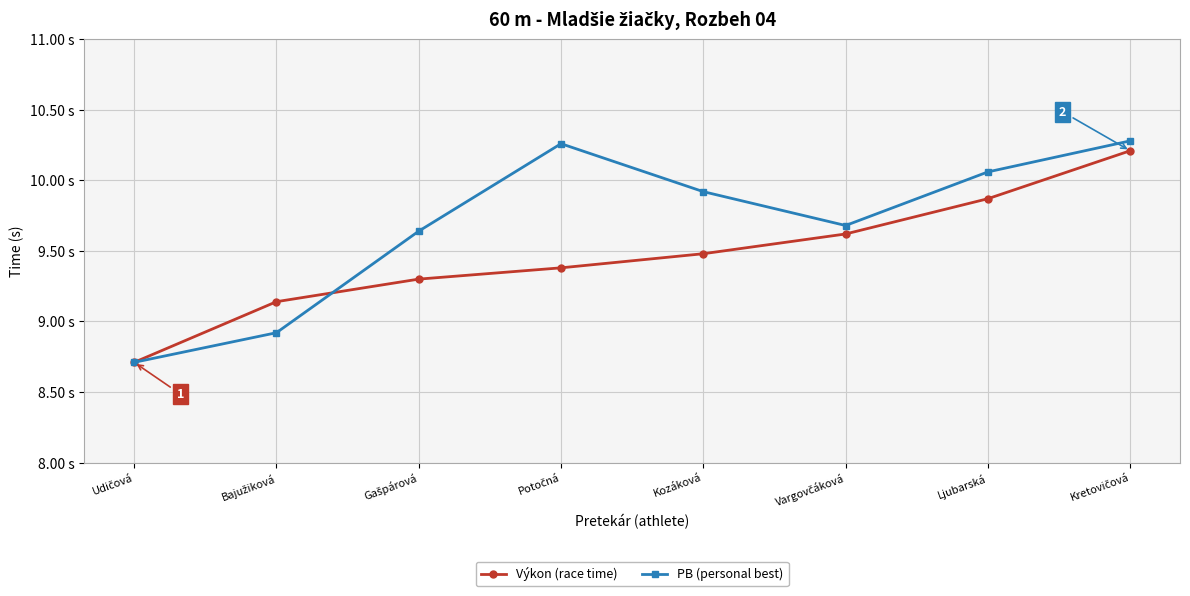

What is the maximum value for PB (personal best)?

10.3